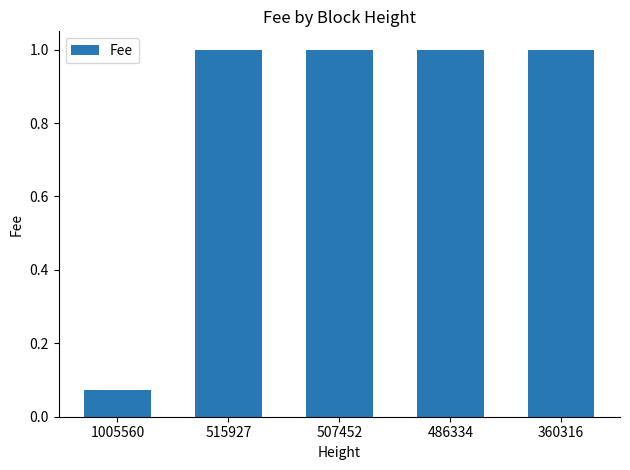

The value at 360316 is 1.6. True or false?

False